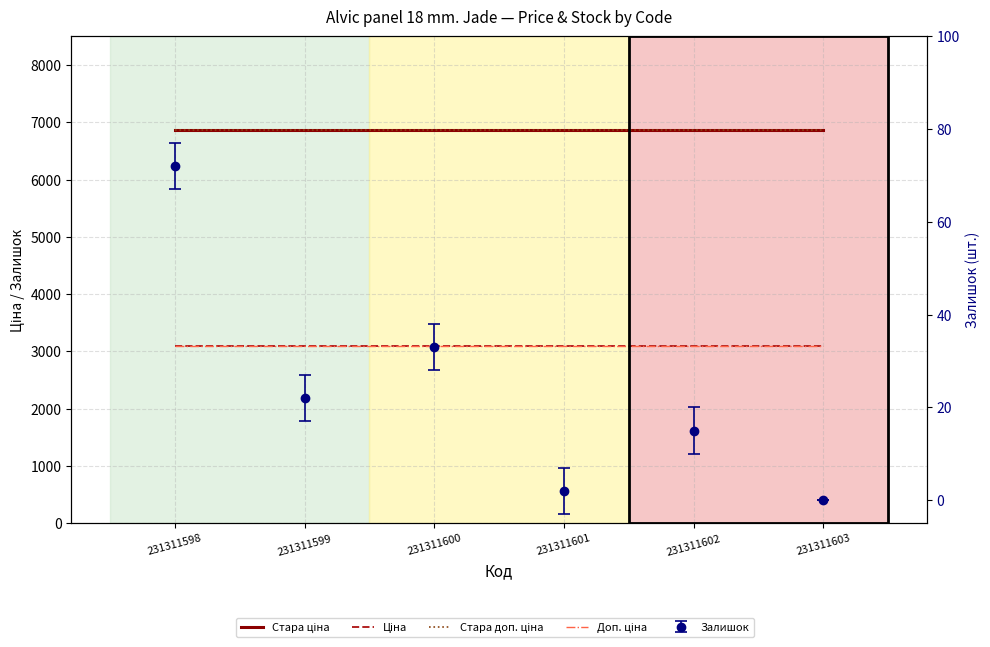

What is the value of the Доп. ціна point at the 3rd from the left?

3091.0